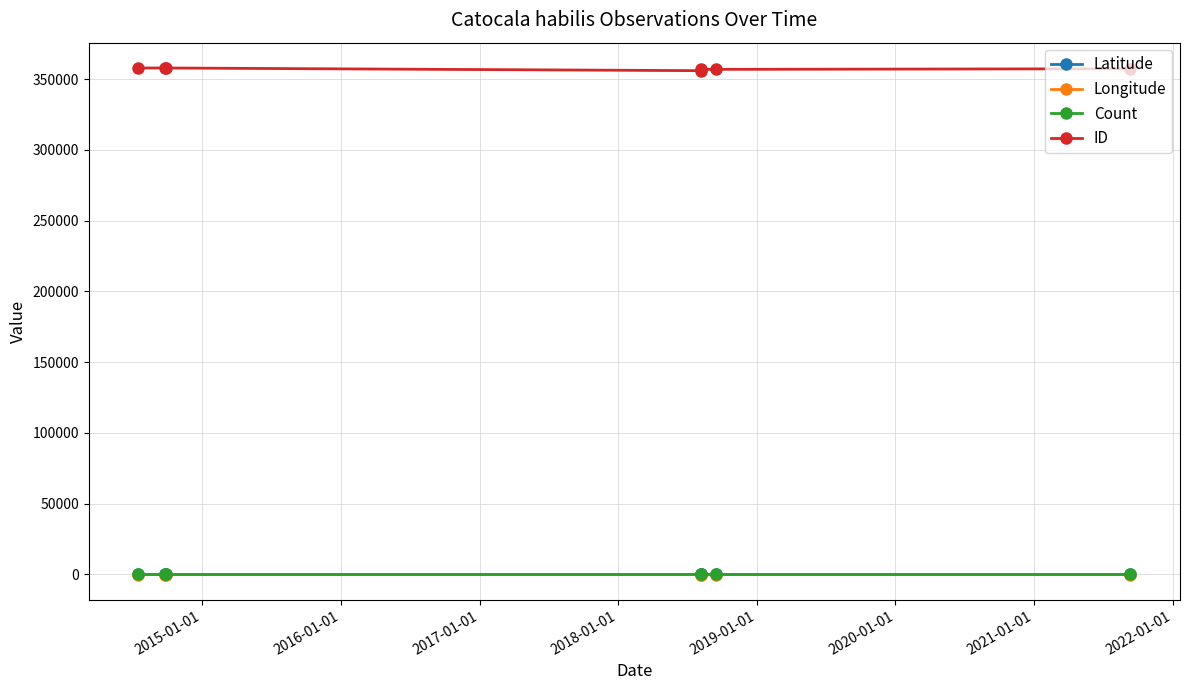

True or false: ID and Longitude intersect in this chart.

False